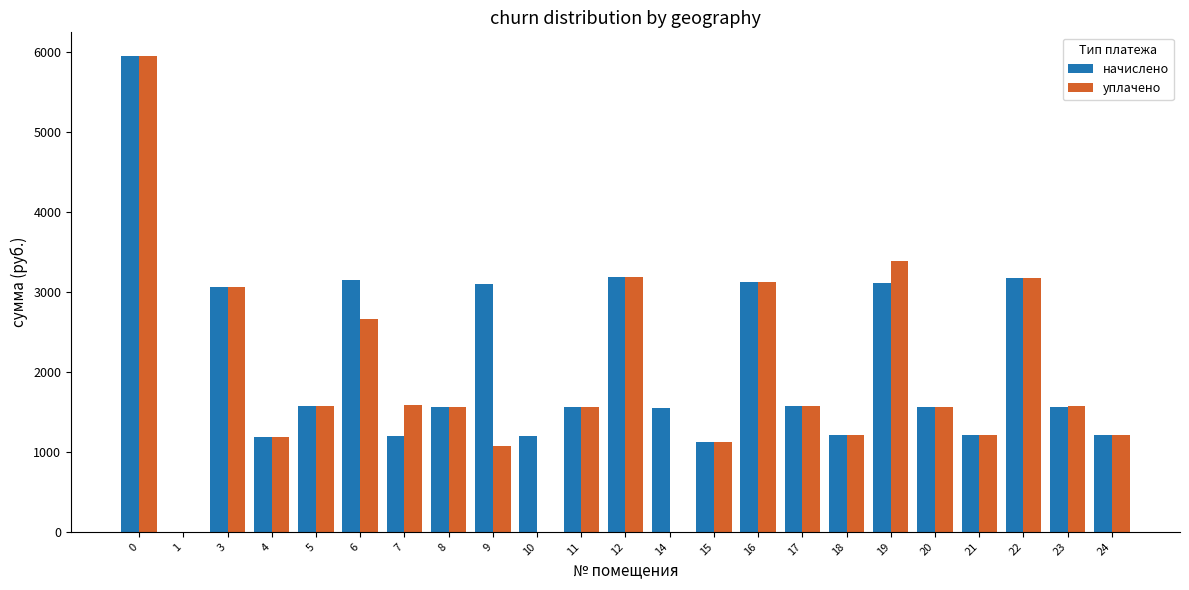

What value does the уплачено series have at 19?

3388.1